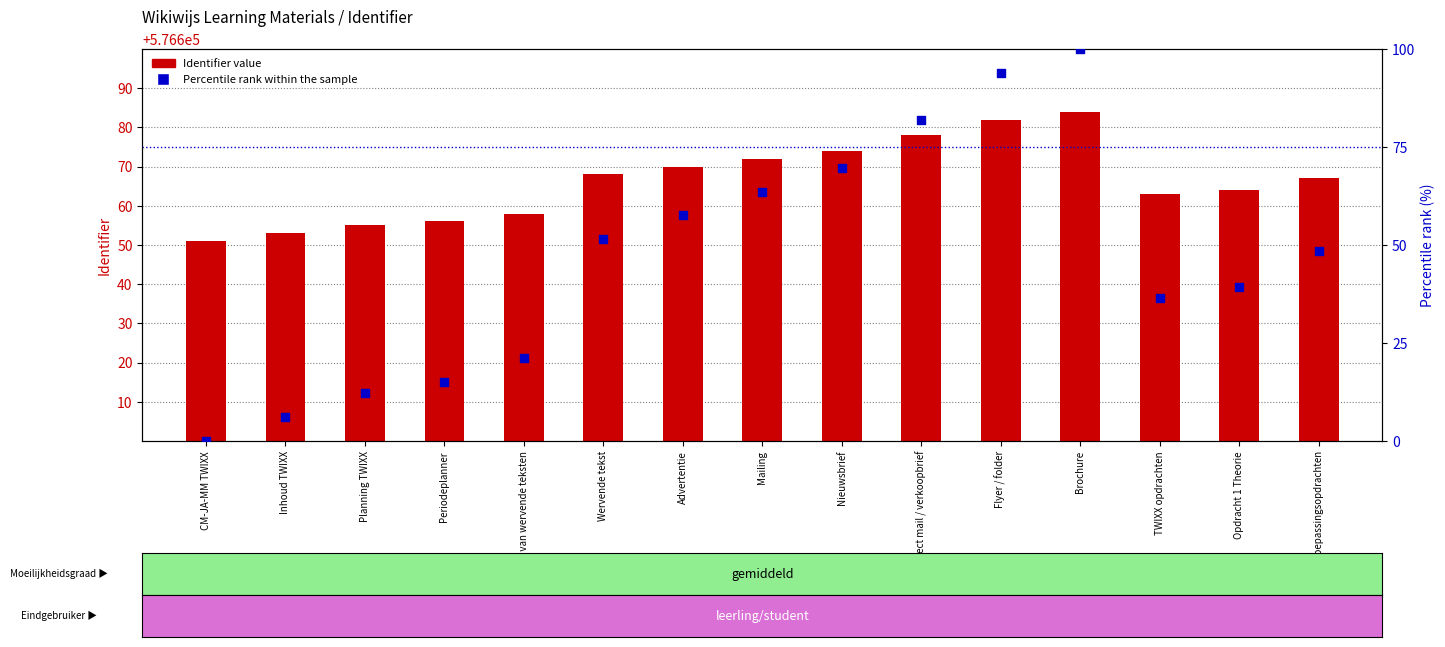

At how many categories does at least one series exceed 32039?

15